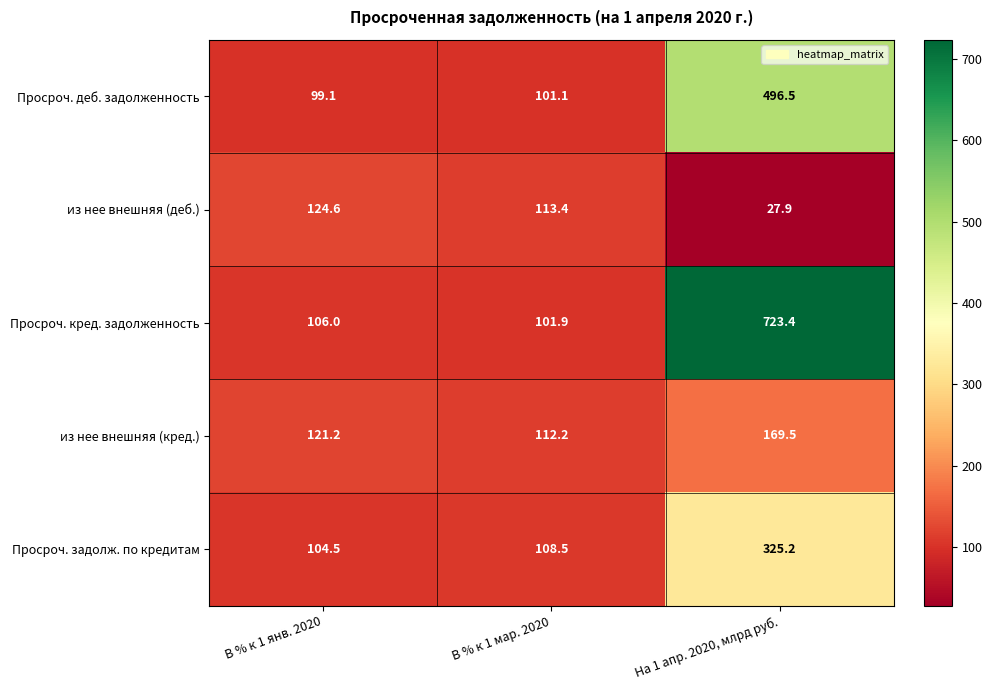

Read the Просроч. кред. задолженность value at В % к 1 янв. 2020.

106.0